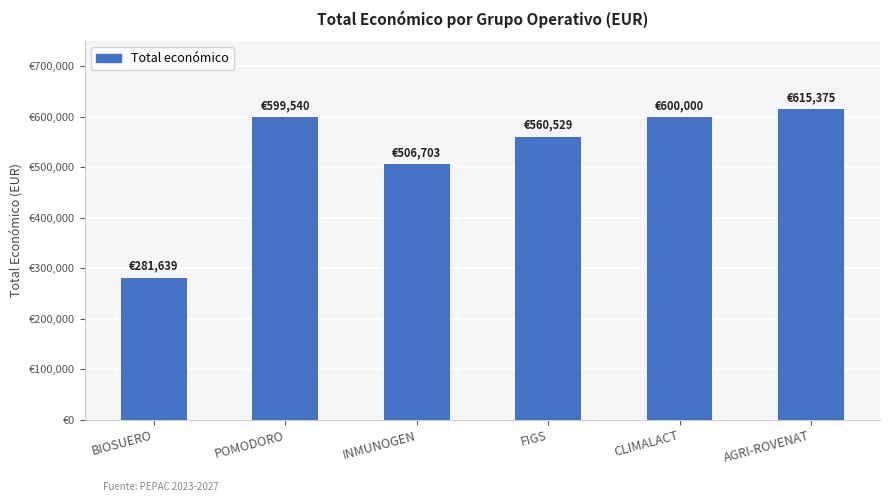

What is the minimum value shown in the chart?

281639